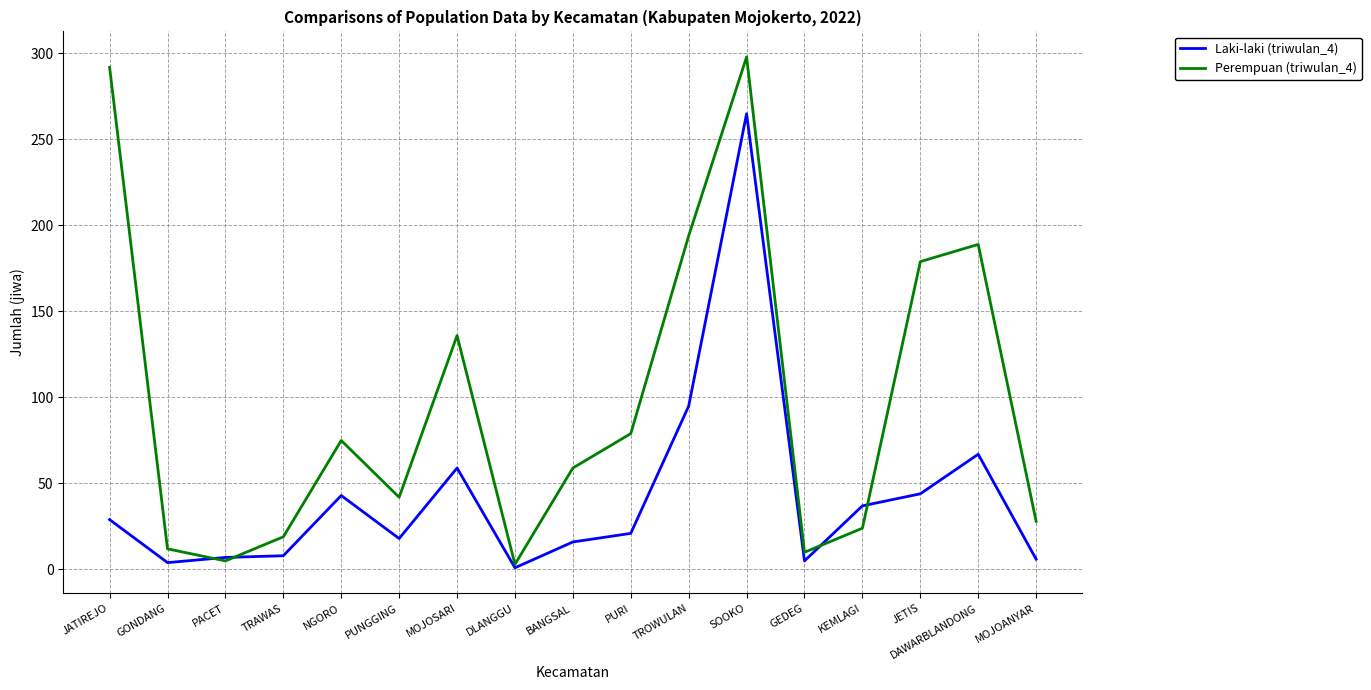

Is it true that Perempuan (triwulan_4) equals 136 at MOJOSARI?

True